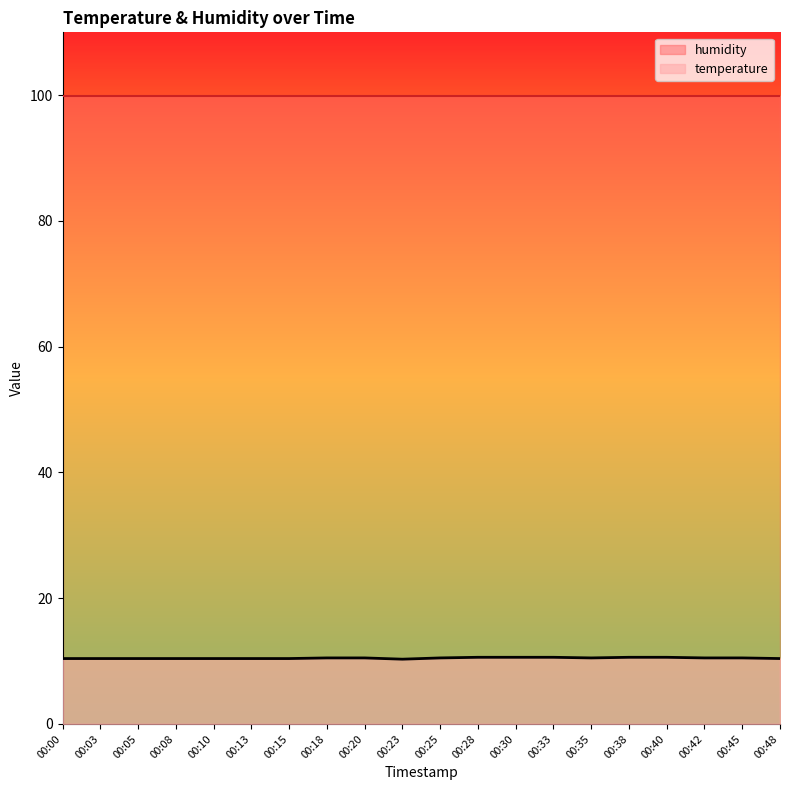

Rank the categories by value from highest to lowest.

00:28, 00:30, 00:33, 00:38, 00:40, 00:18, 00:20, 00:25, 00:35, 00:42, 00:45, 00:00, 00:03, 00:05, 00:08, 00:10, 00:13, 00:15, 00:48, 00:23